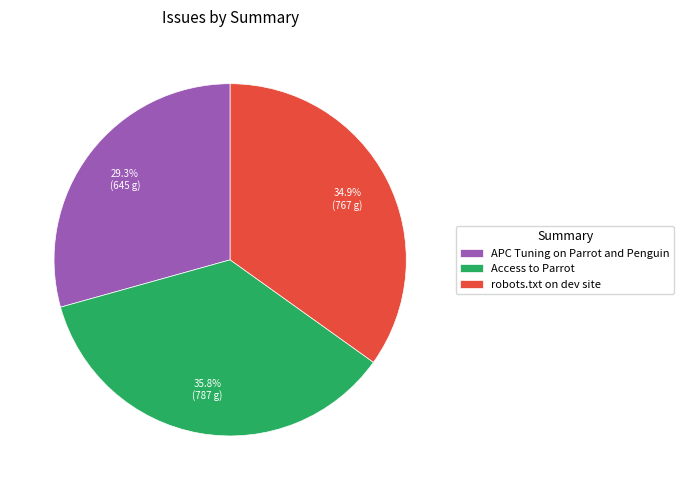

Is there any slice that represents more than half of the pie?

No